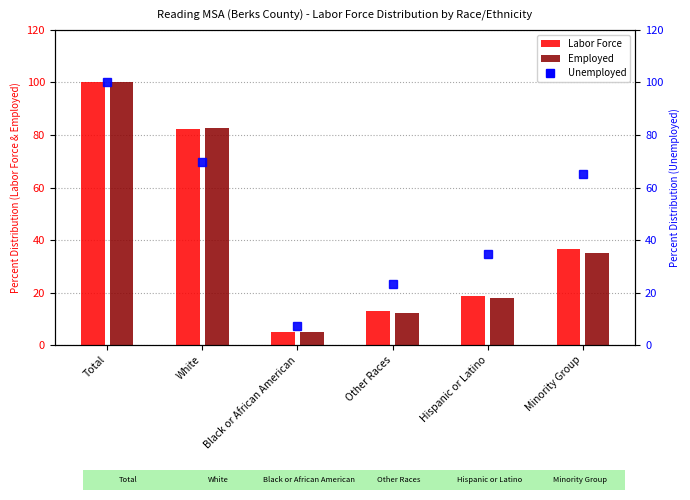

True or false: Labor Force has a value of 100.0 at Total.

True